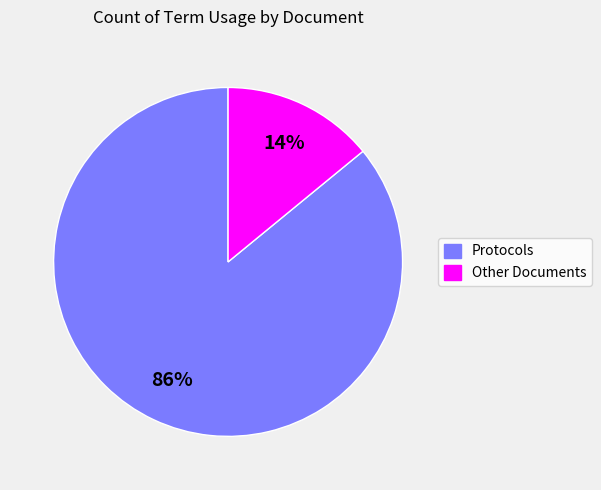

To the nearest percent, what is the difference between the largest and smallest slice percentages?

72%